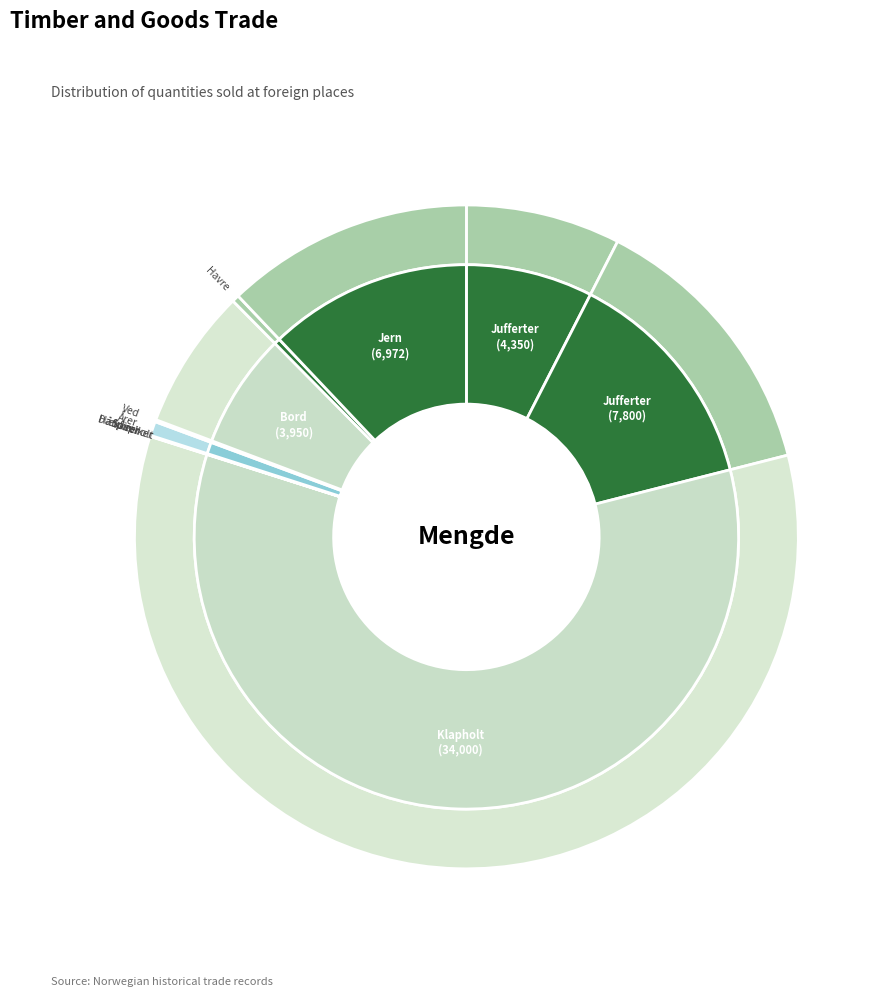

How many segments does this pie chart have?

12